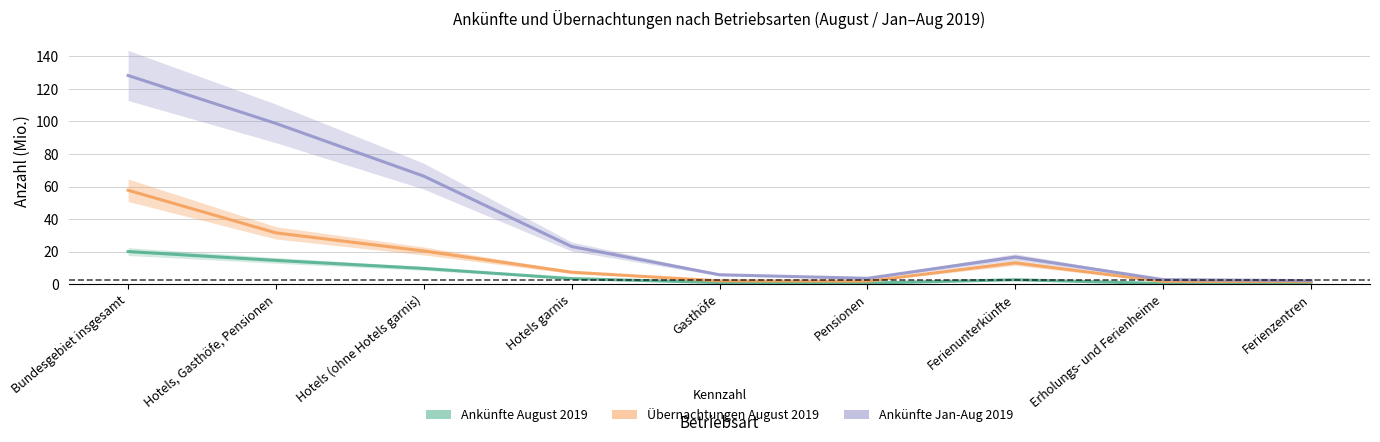

True or false: Ankünfte August 2019 and Übernachtungen August 2019 intersect in this chart.

False